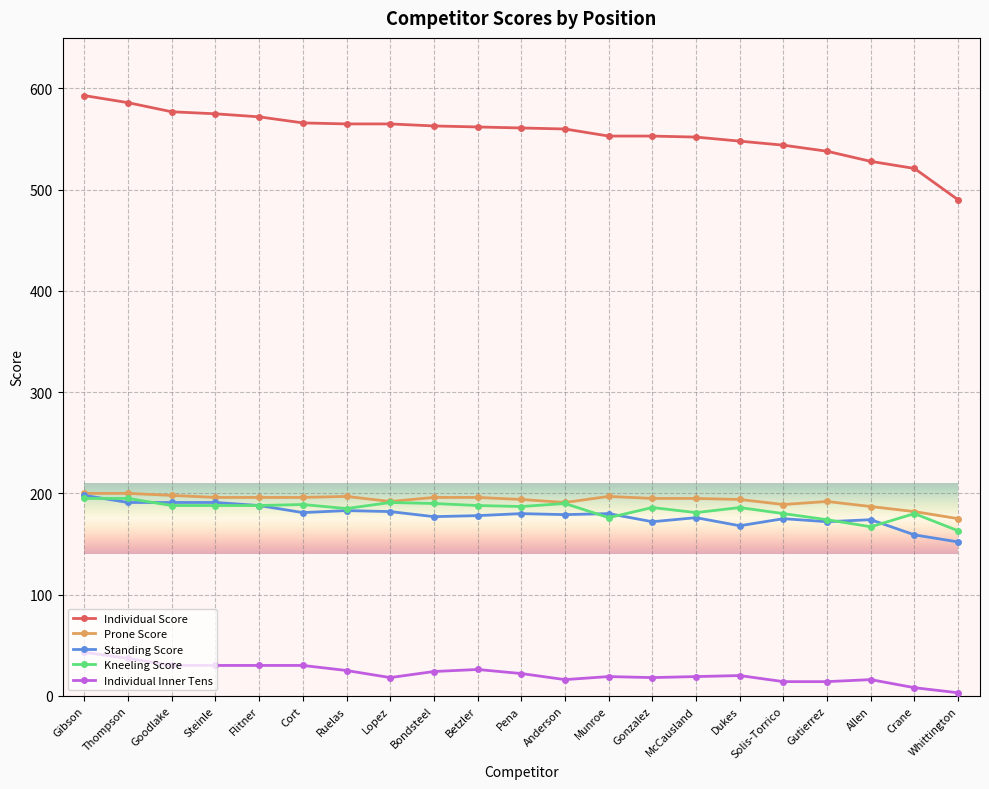

True or false: Prone Score has more than 1 points higher than both neighbors.

True